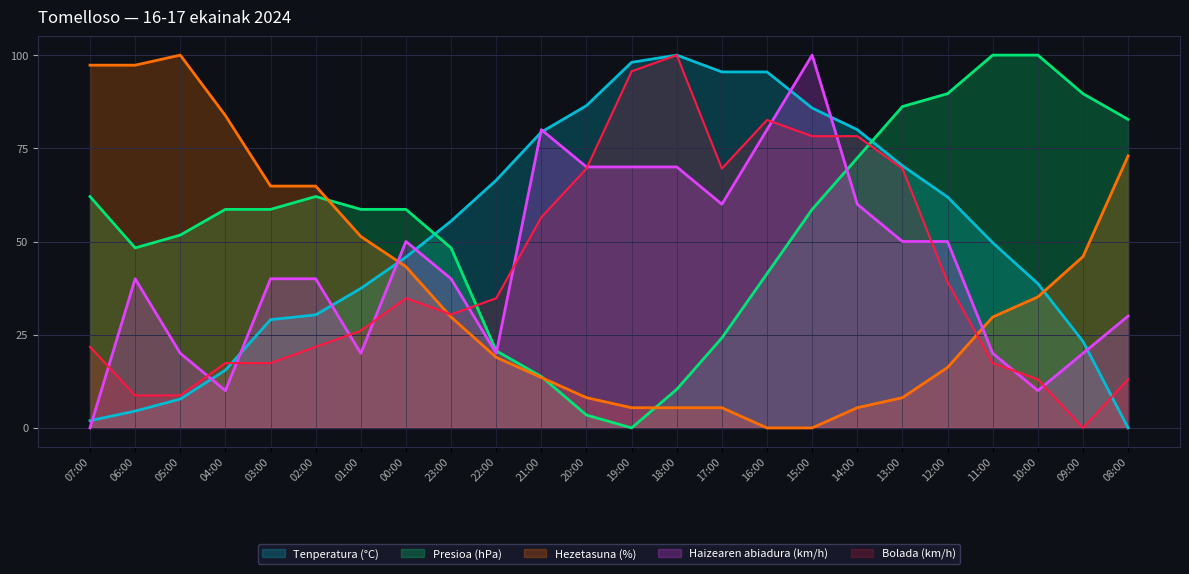

The Bolada (km/h) series shows 30.4 at 23:00. True or false?

True